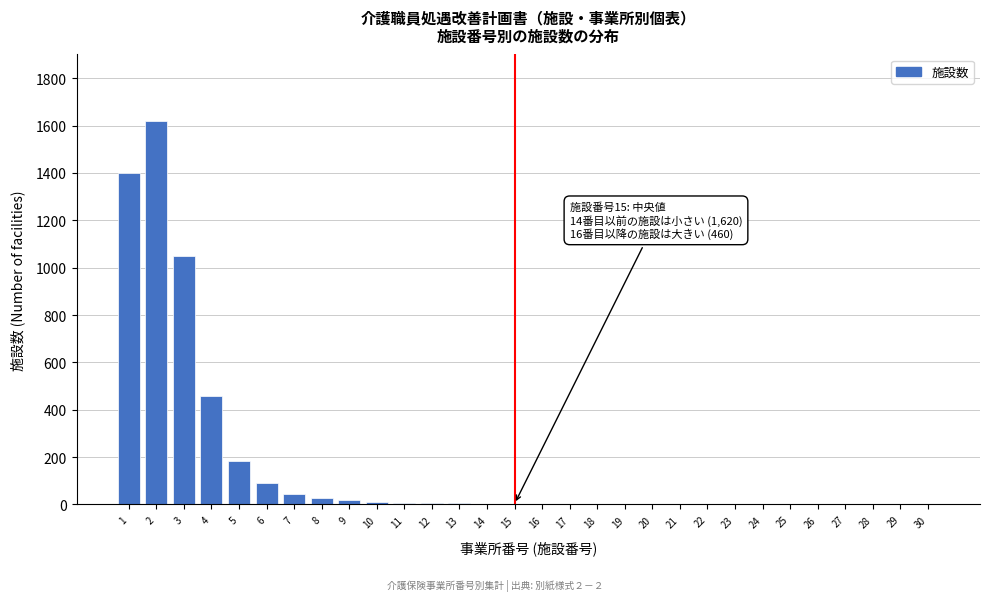

What is the maximum value shown in the chart?

1620